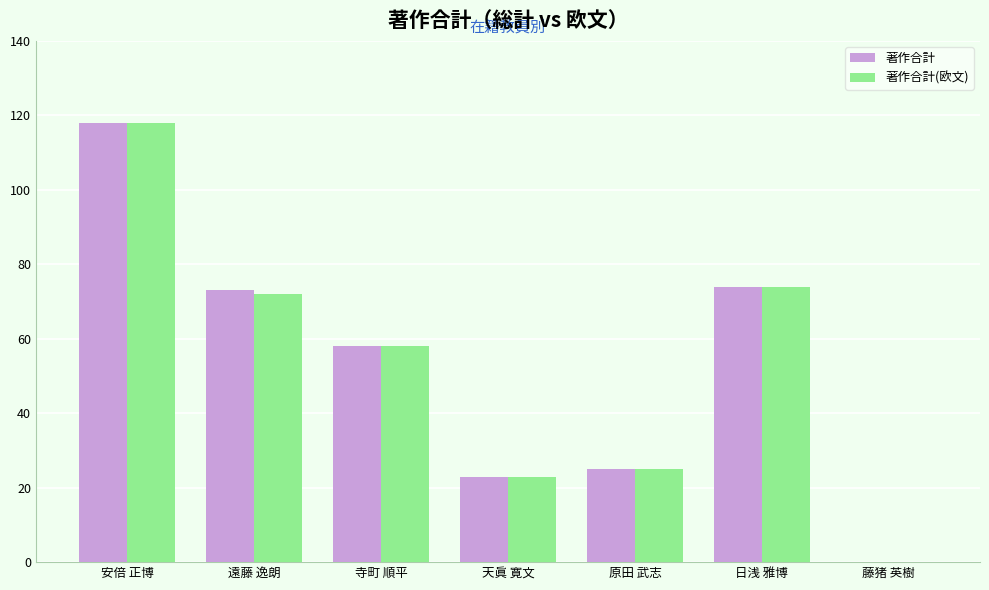

What is the sum of the 著作合計(欧文) values at 寺町 順平 and 天眞 寛文?

81